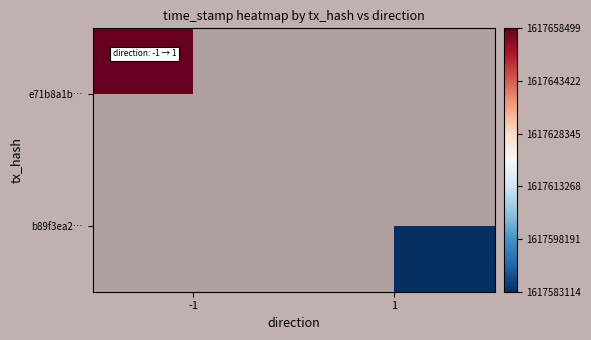

Which series has the widest spread of values?

e71b8a1b…